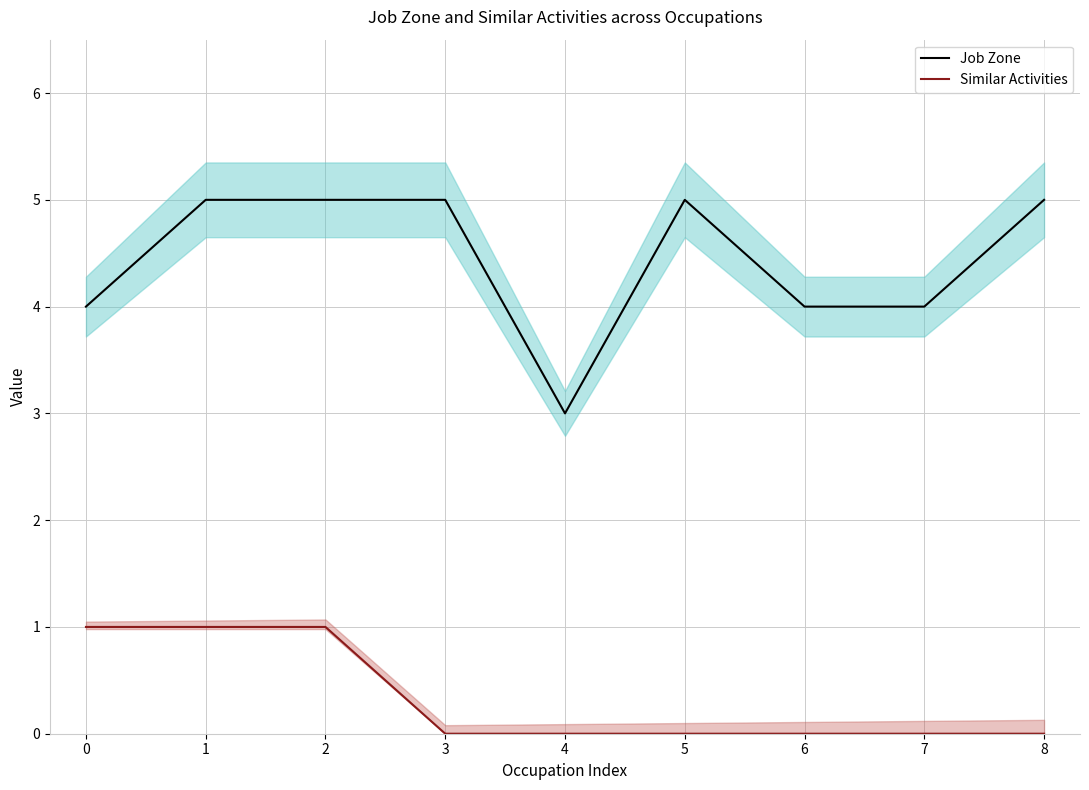

How many data points in Similar Activities are above 0?

3